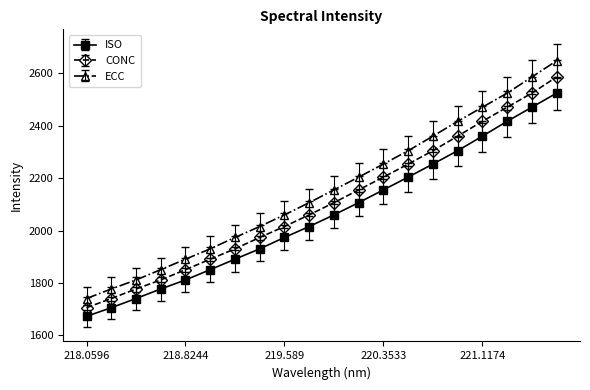

How many values in the CONC series are below 2106?

10